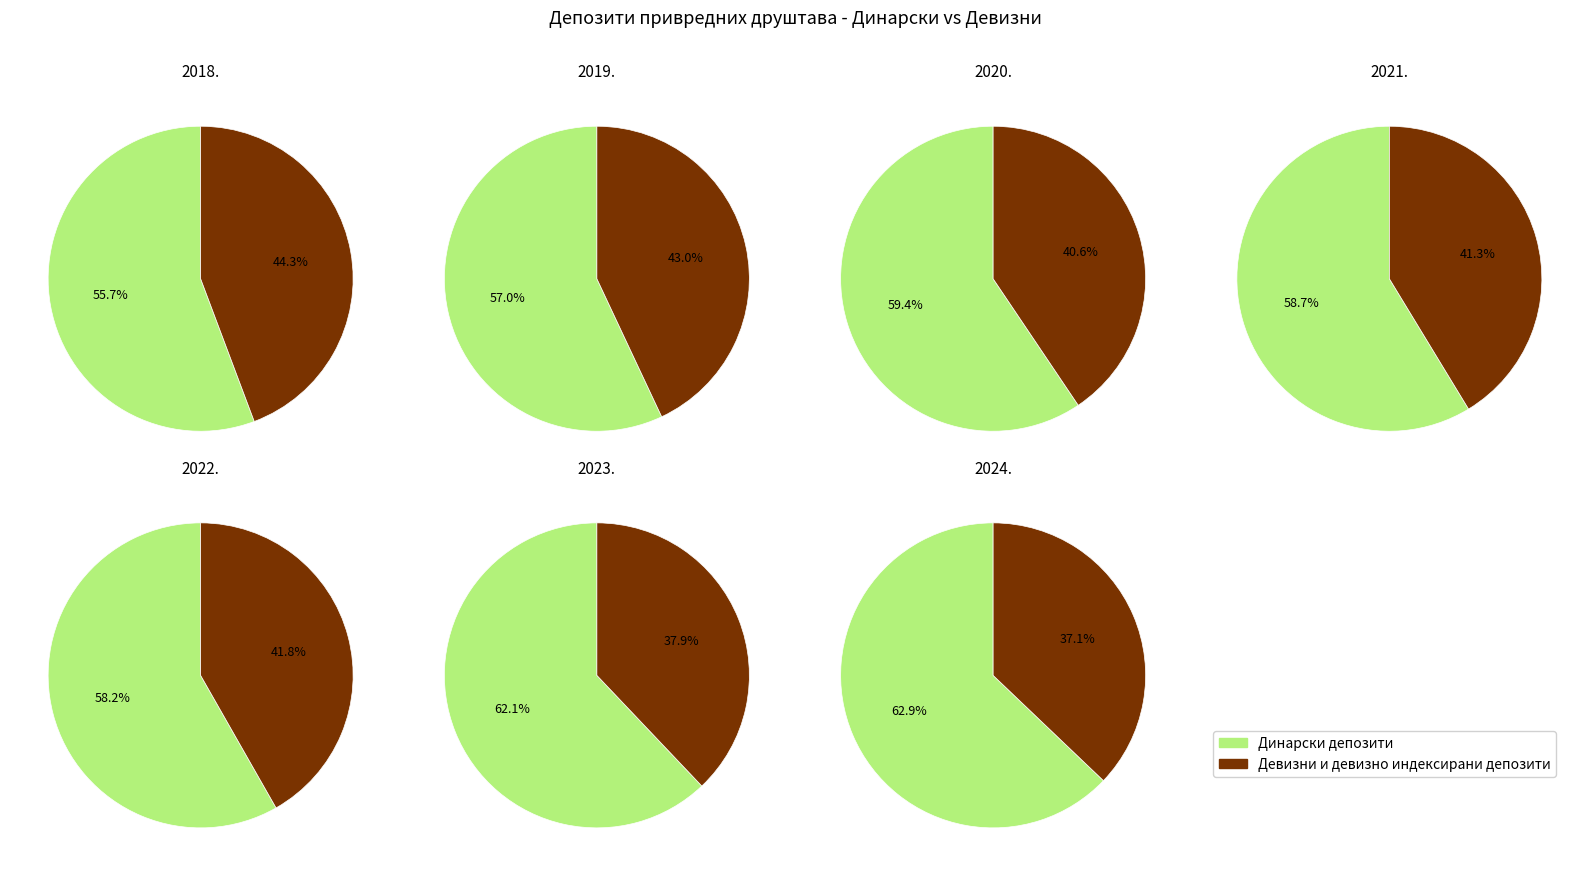

How much of the chart is everything except 2019.?

90.5%